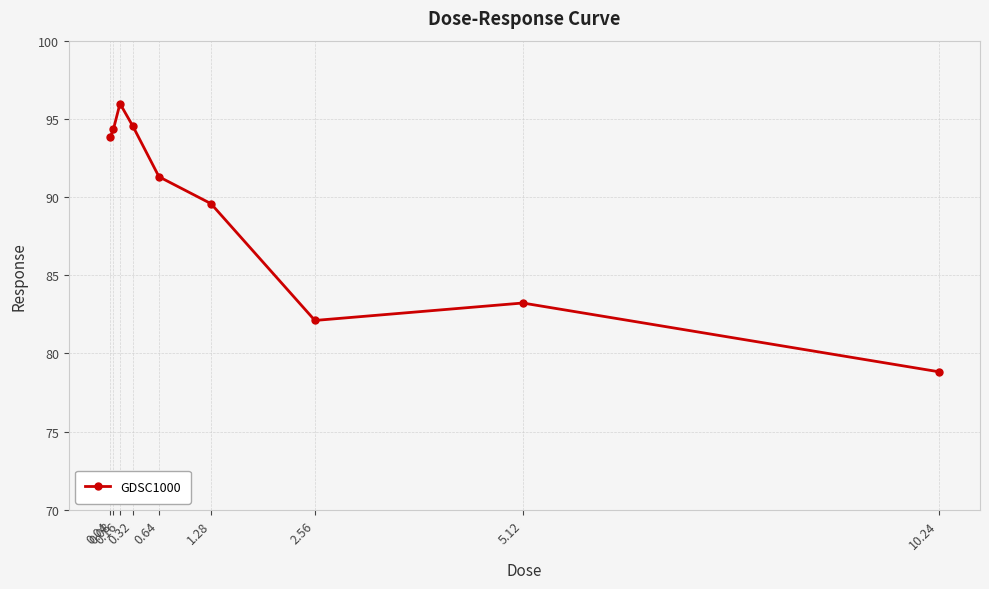

Where is the first local maximum?

0.16